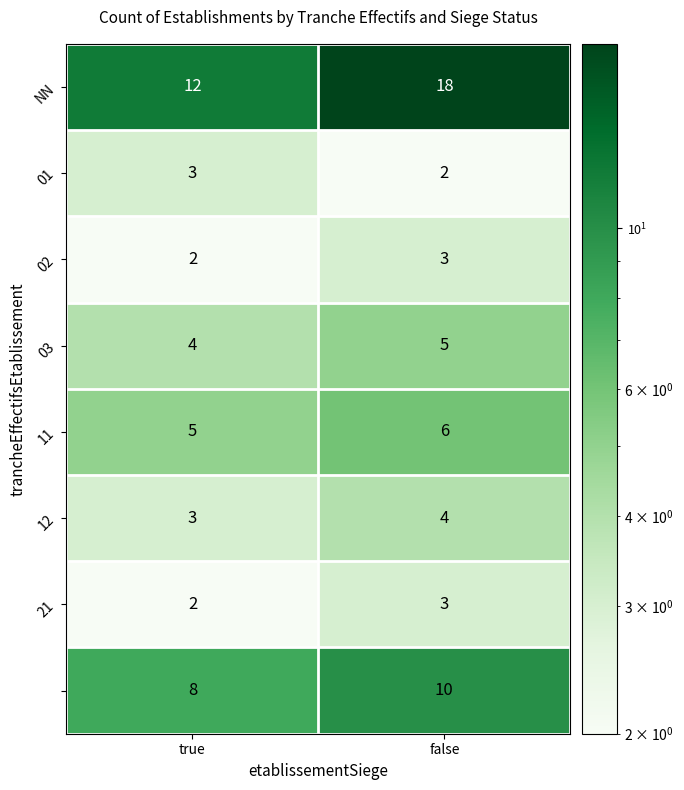

Which label corresponds to the largest value in the chart?

false